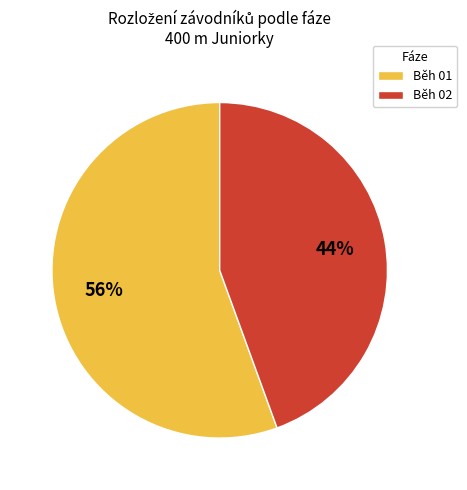

To the nearest percent, what is the average slice percentage?

50%